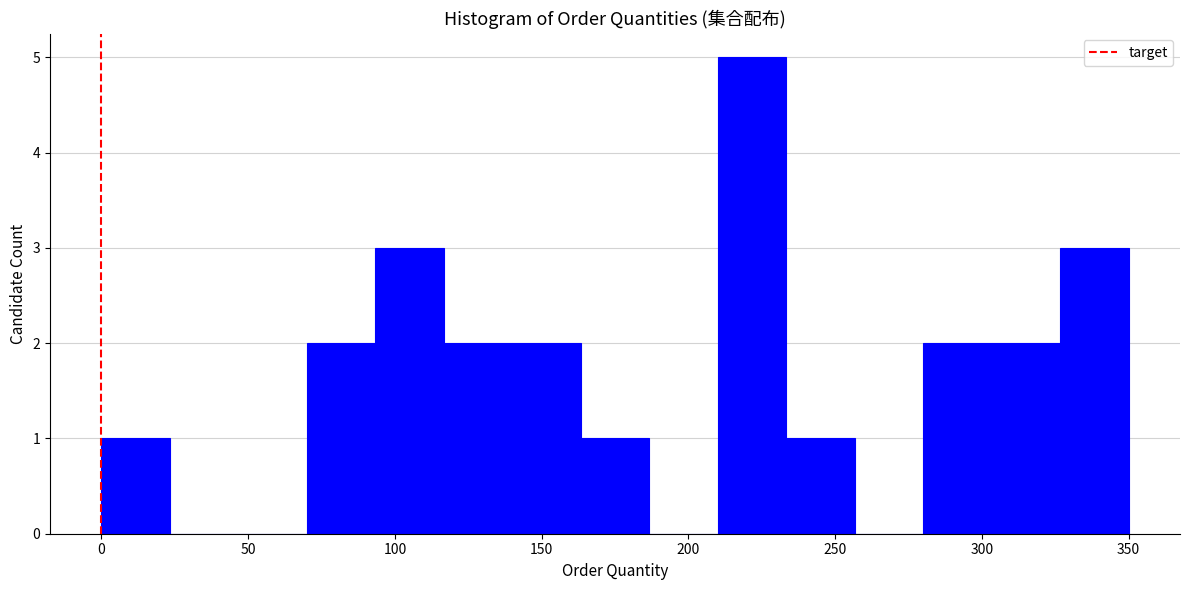

Which range on the x-axis has the tallest bar?

210 to 235